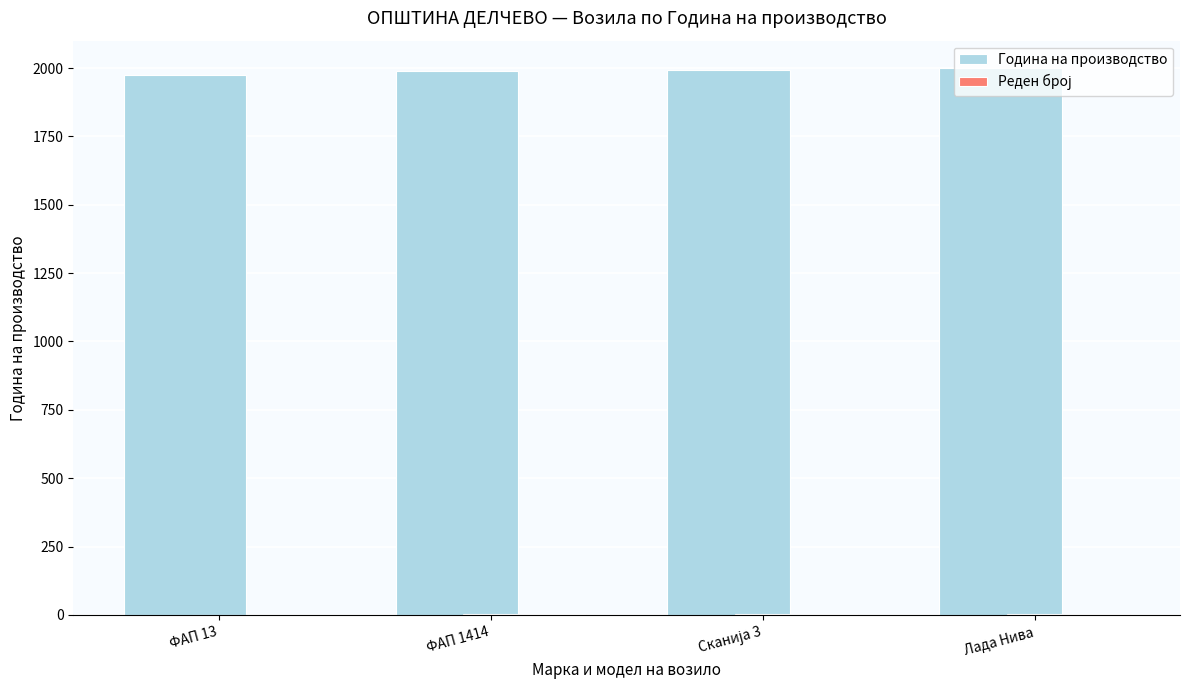

The value of Година на производство at Лада Нива is 3495. True or false?

False